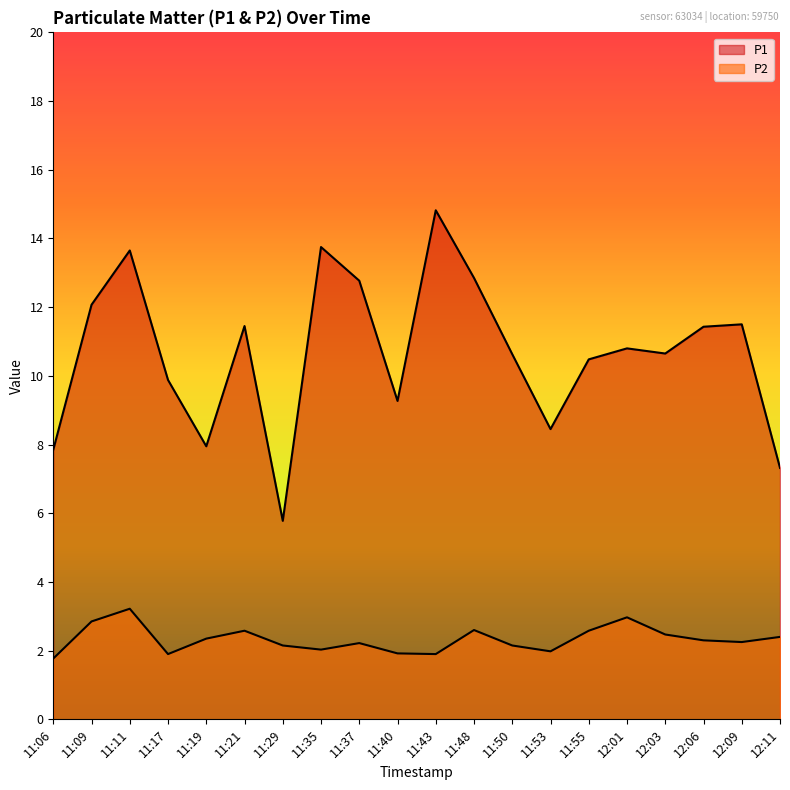

At which category is the sum across all series the highest?

11:11